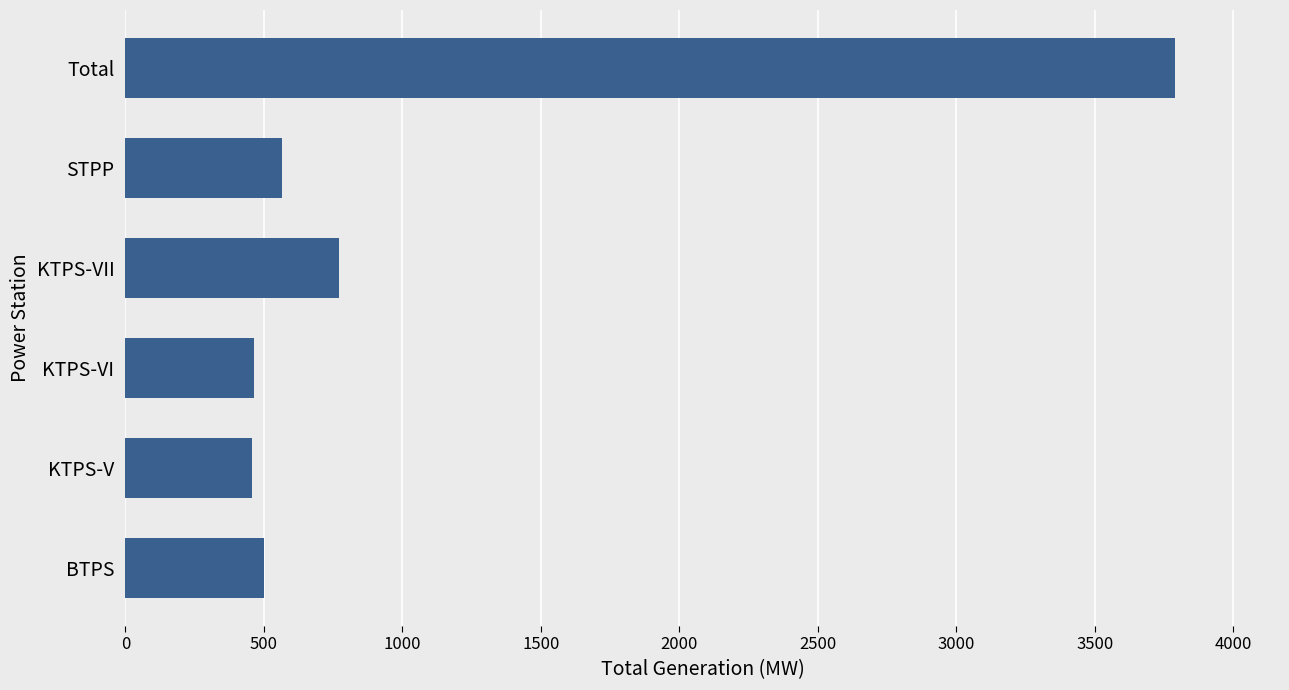

How many categories are shown in the chart?

6